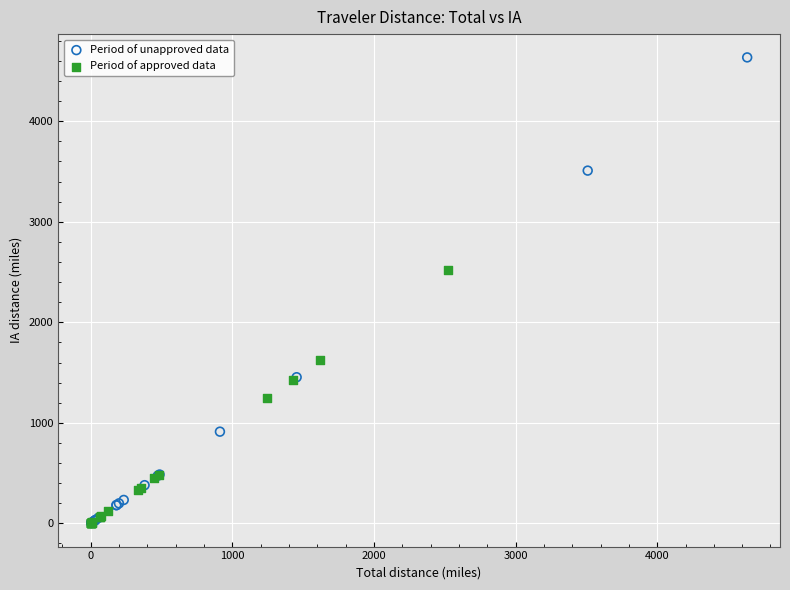

Which series has the widest spread of Y values?

Period of unapproved data